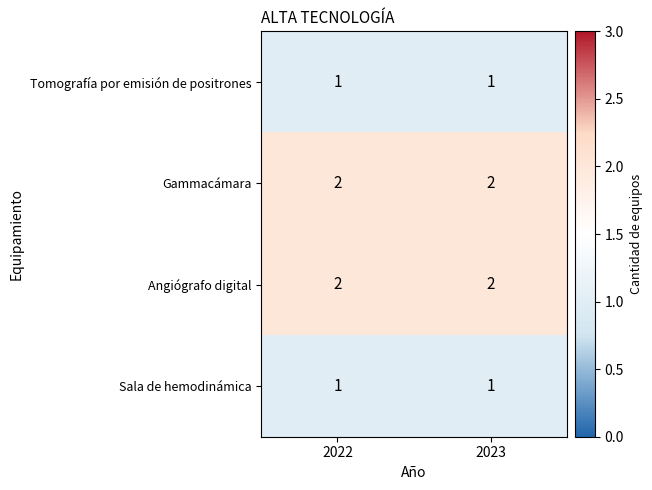

Is the value of Gammacámara at 2022 greater than the value of Tomografía por emisión de positrones at 2023?

Yes